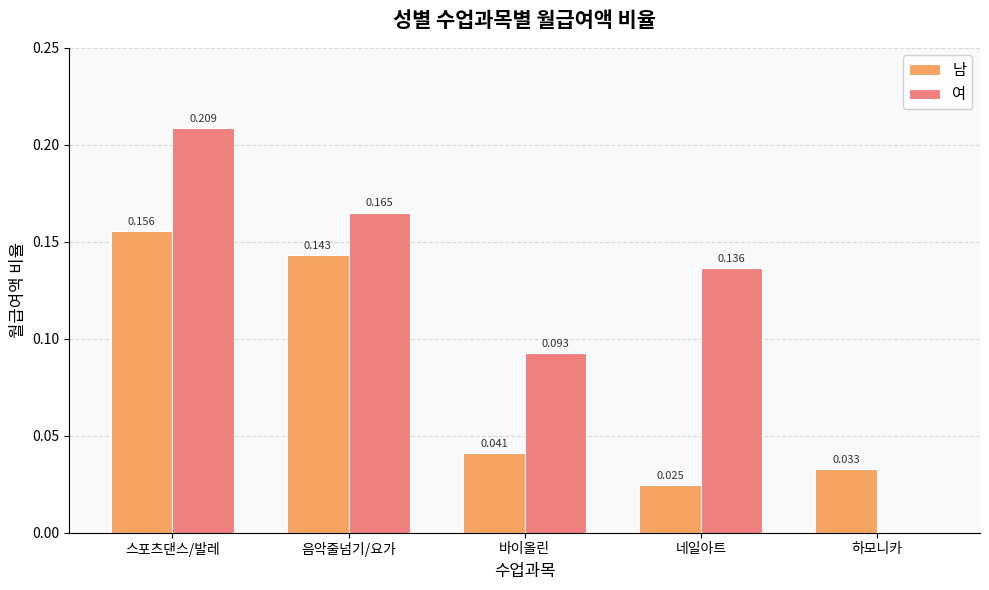

Are the bars horizontal?

No